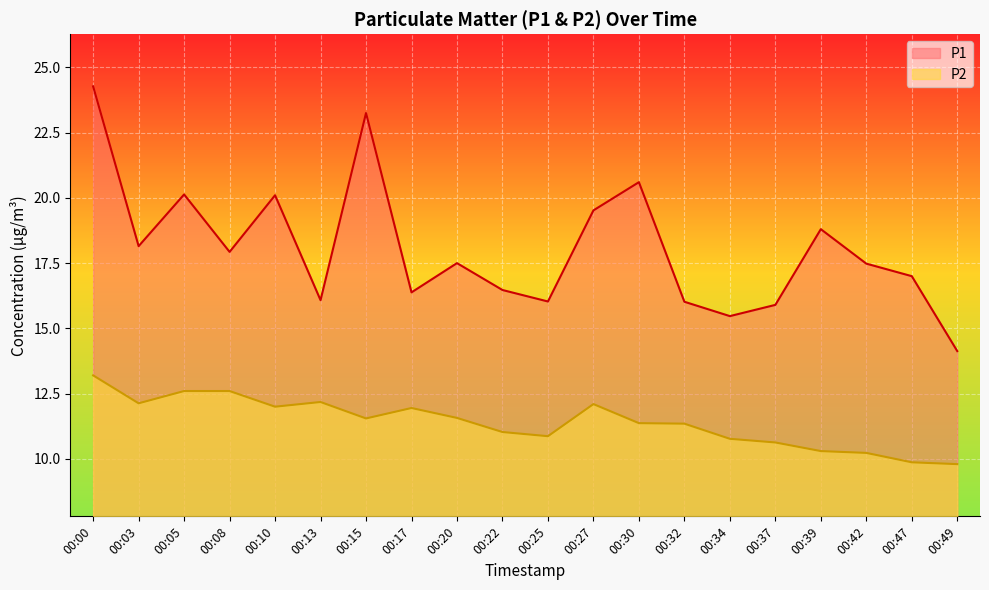

Read the P1 value at 00:05.

20.1